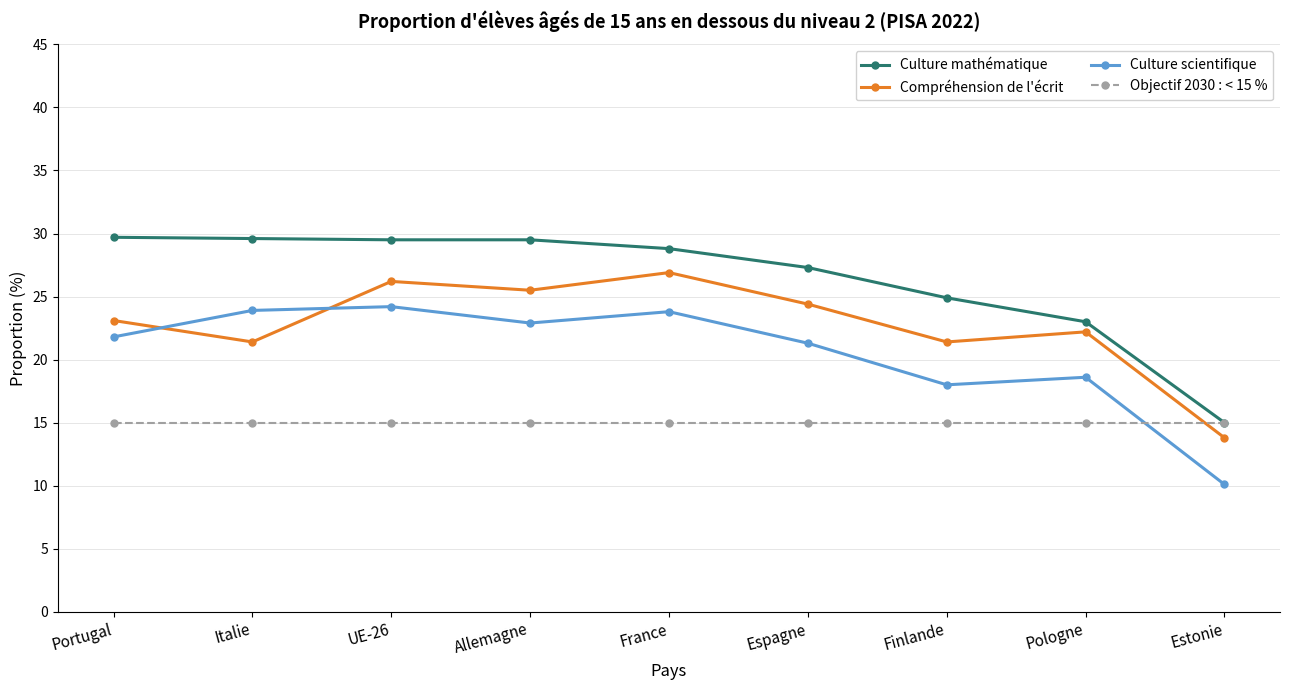

Which series has the largest range (max minus min)?

Culture mathématique